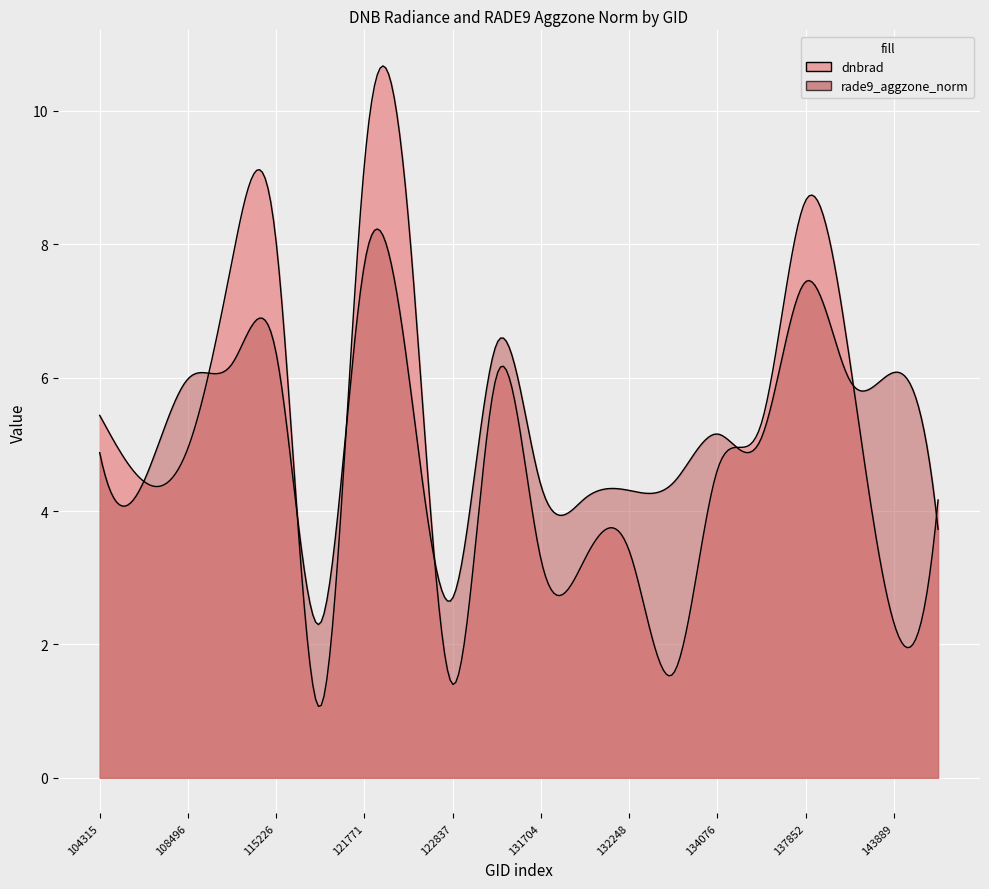

After their last crossing, which series has the higher values: rade9_aggzone_norm or dnbrad?

dnbrad